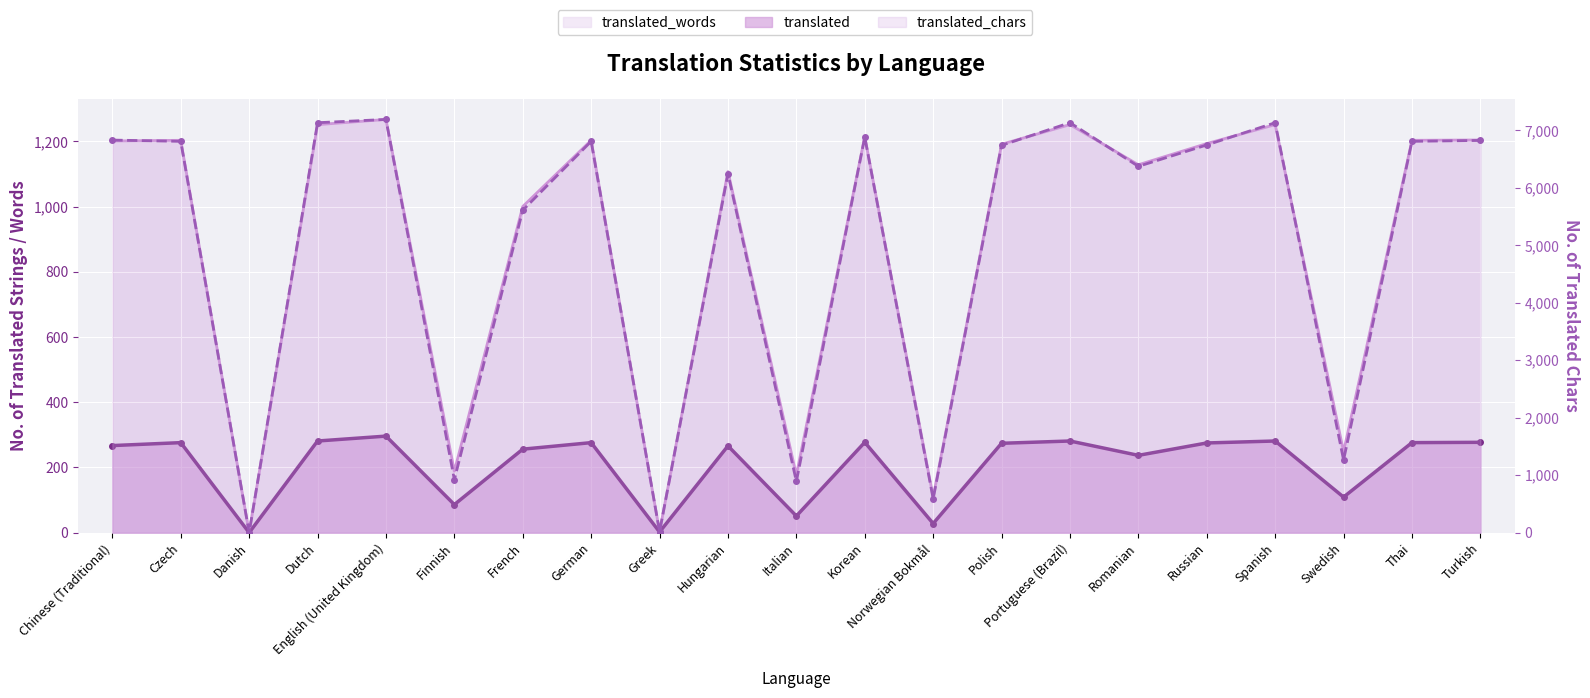

Which series has the widest spread of values?

translated_chars